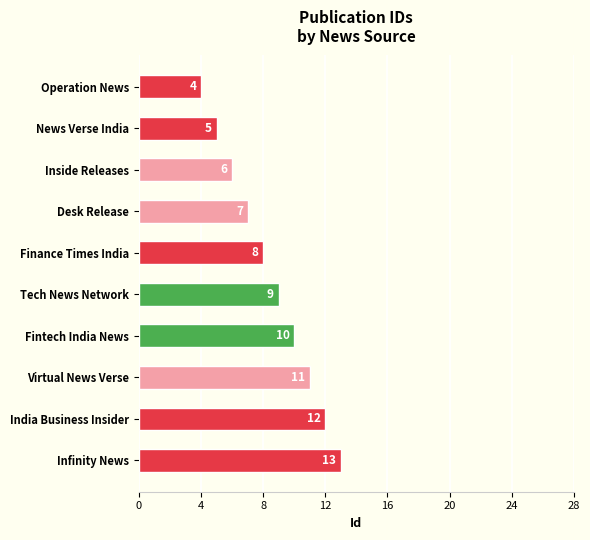

How many bars are there in total?

10